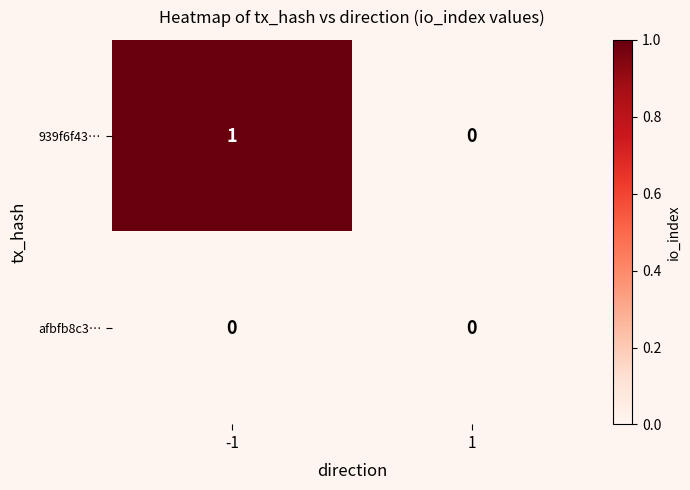

Rank the series at -1 from lowest to highest value.

afbfb8c3…, 939f6f43…